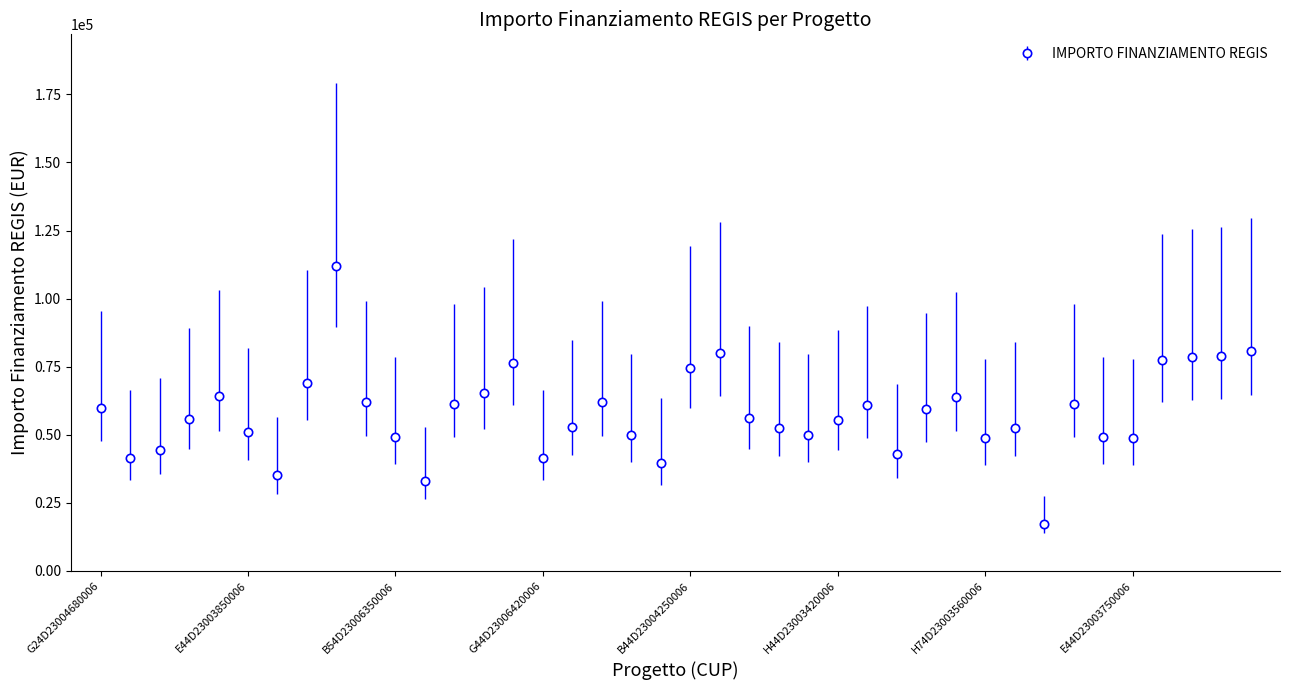

What is the value of the 31st point from the left?

48707.7